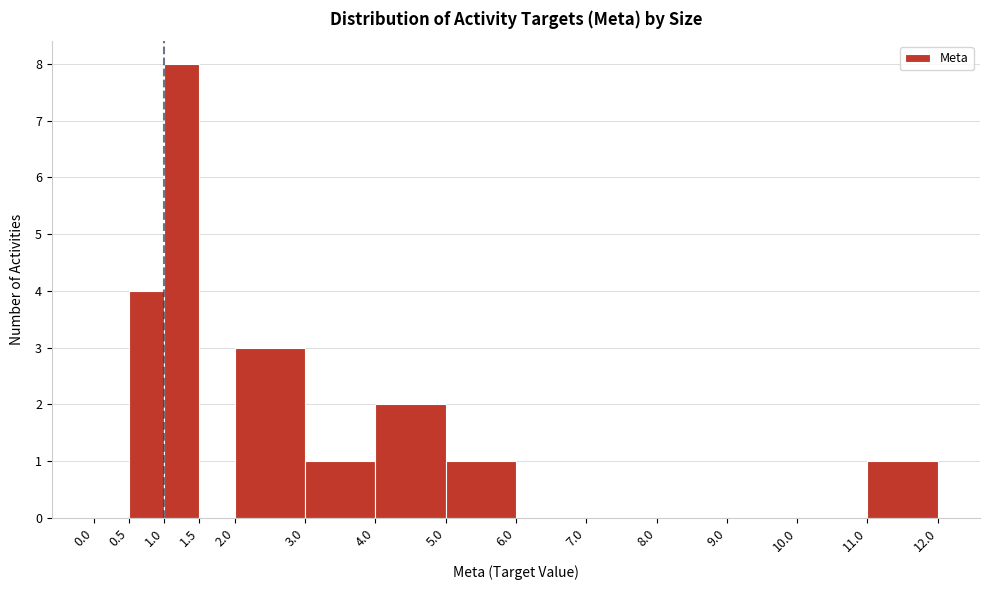

Which range on the x-axis has the tallest bar?

1.0 to 1.5